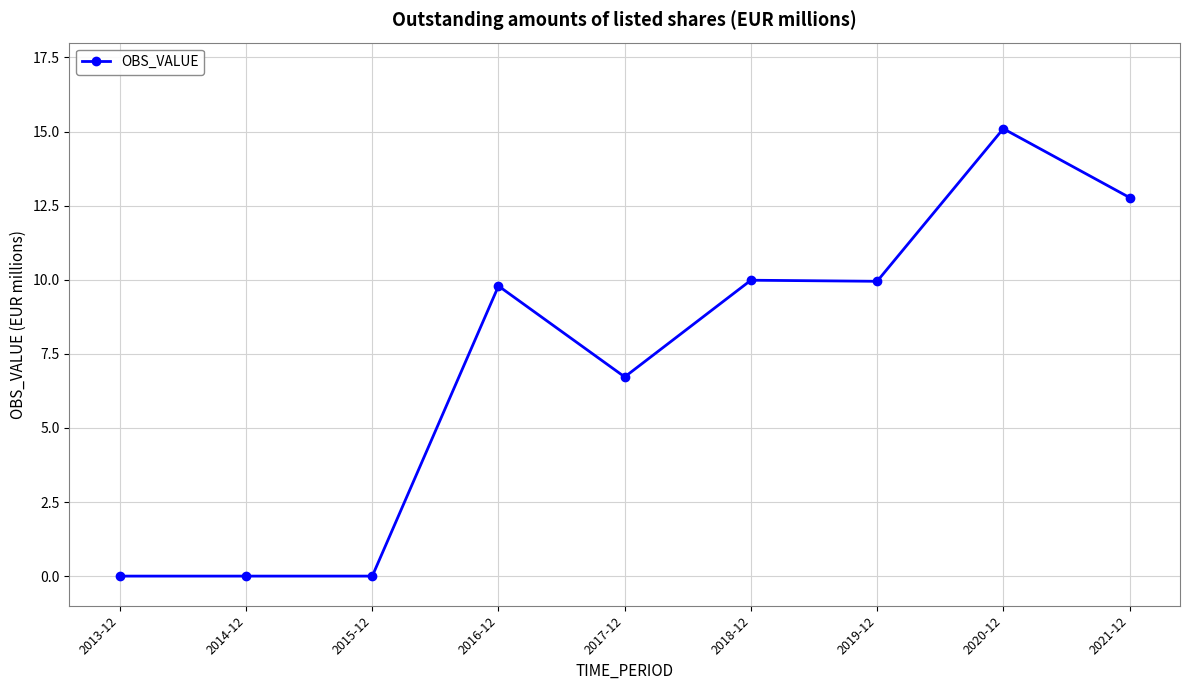

What is the greatest value displayed?

15.1